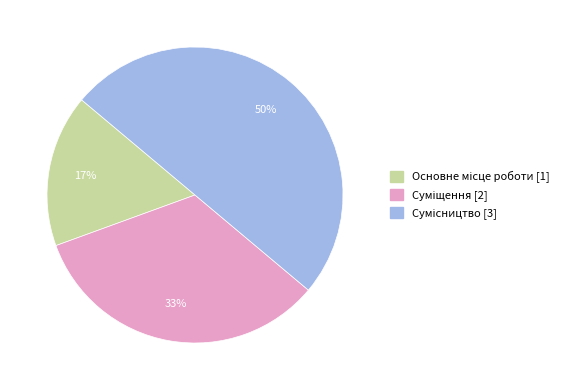

How many segments does this pie chart have?

3